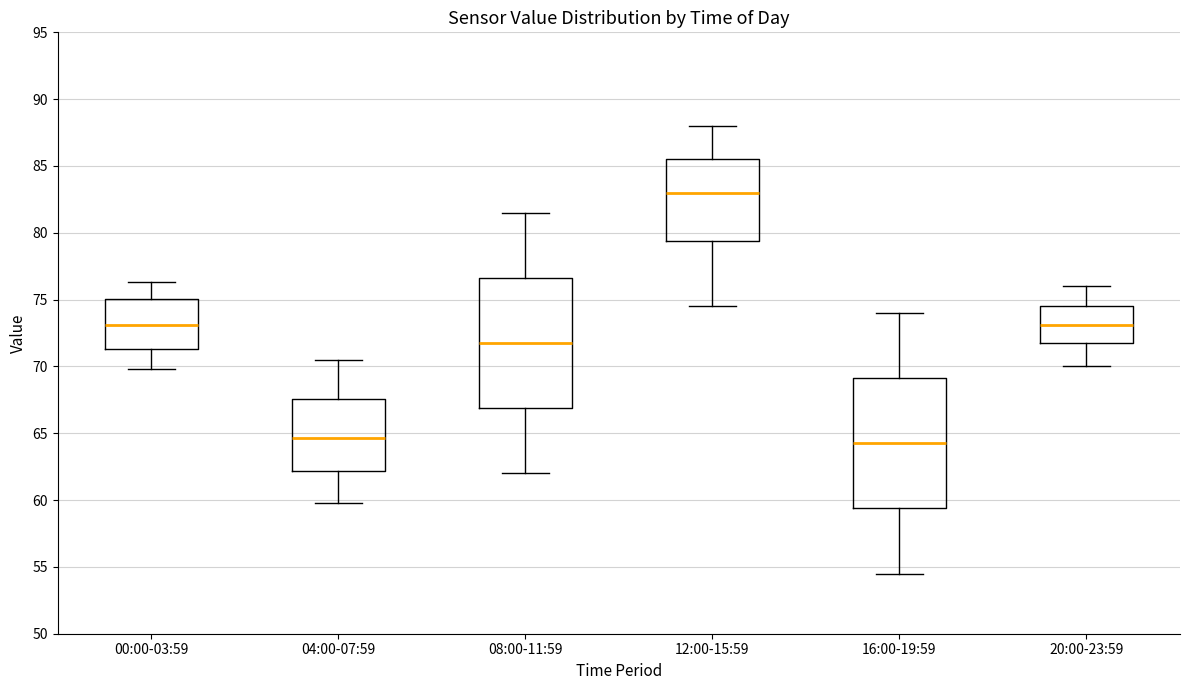

Where does the upper whisker of the box for 08:00-11:59 end on the y-axis? The values are not printed on the chart, so give them approximately, as read against the axis.

81.5